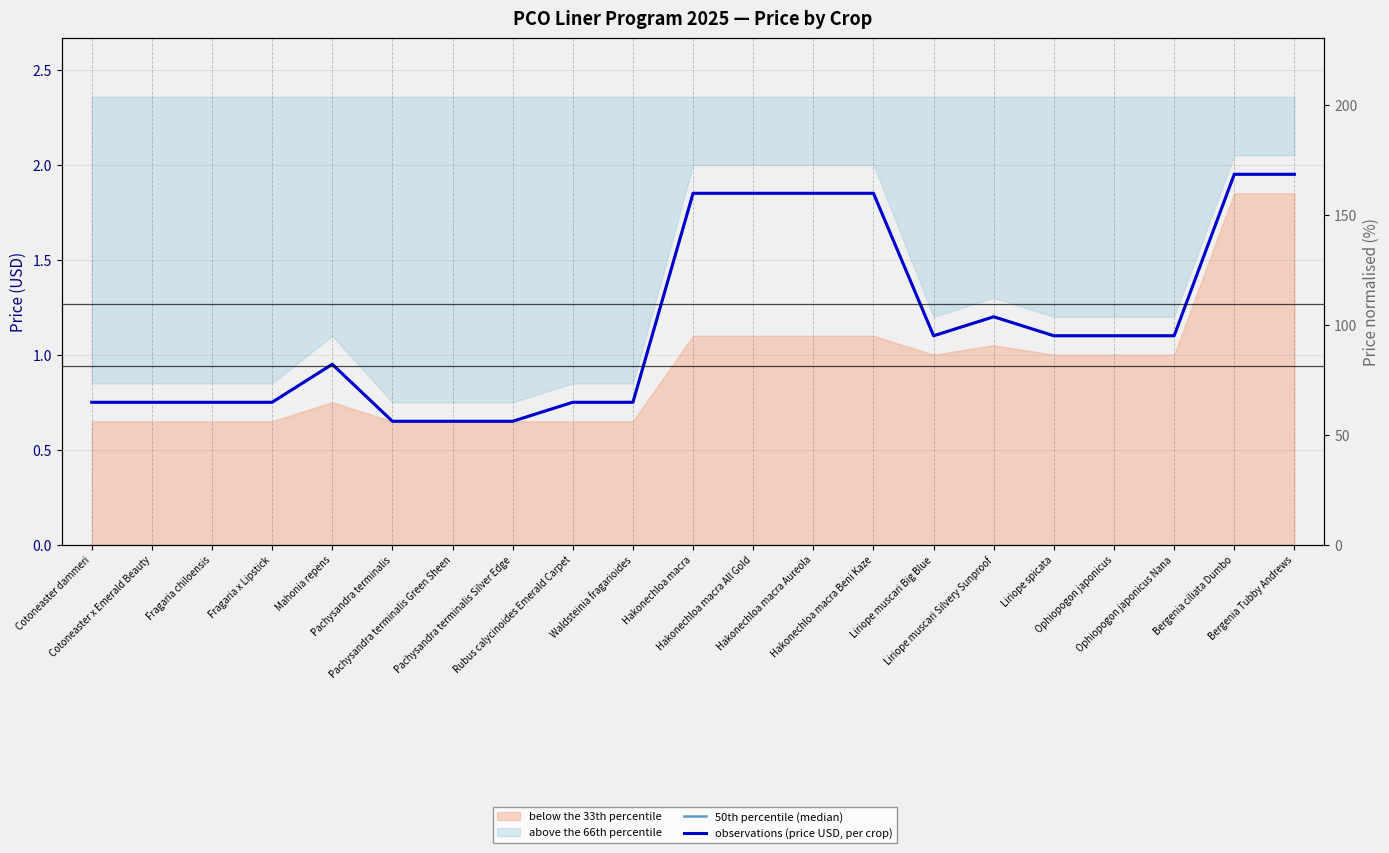

At which category does the chart reach its minimum across all series?

Pachysandra terminalis